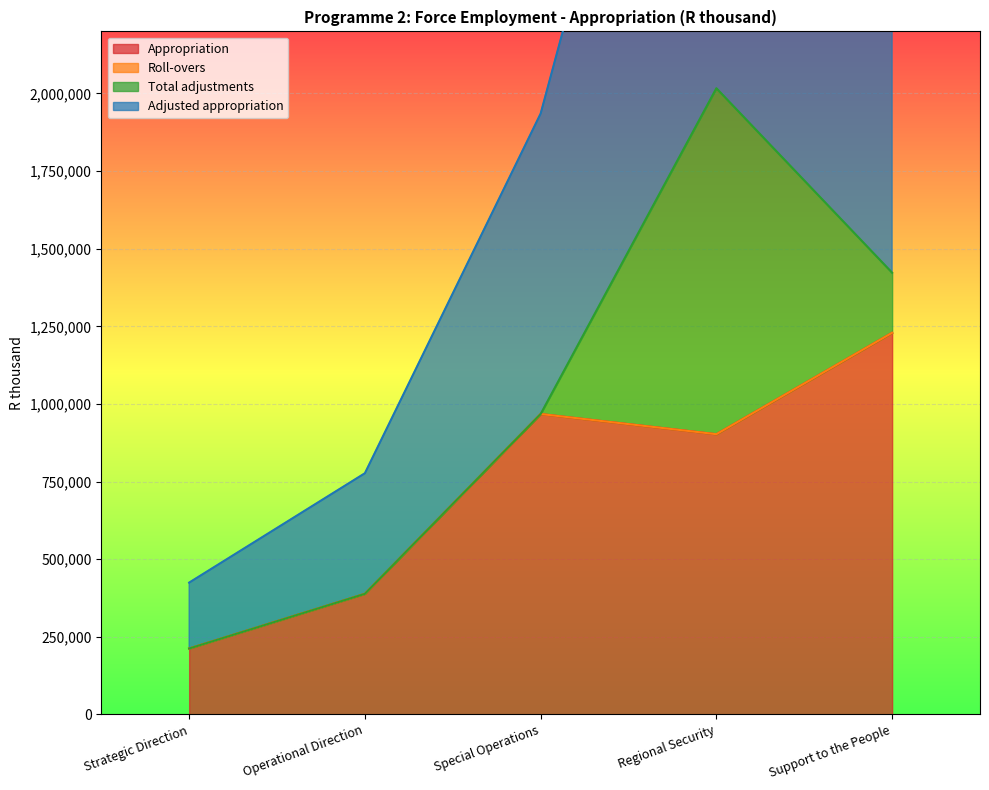

In Appropriation, how many points are lower than both neighbors (excluding endpoints)?

1